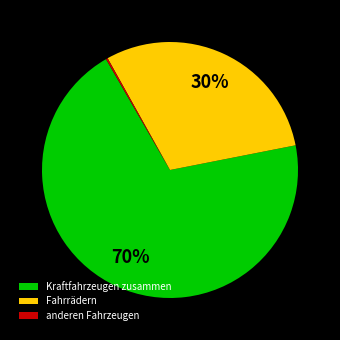

Which slice represents more than half of the pie?

Kraftfahrzeugen zusammen